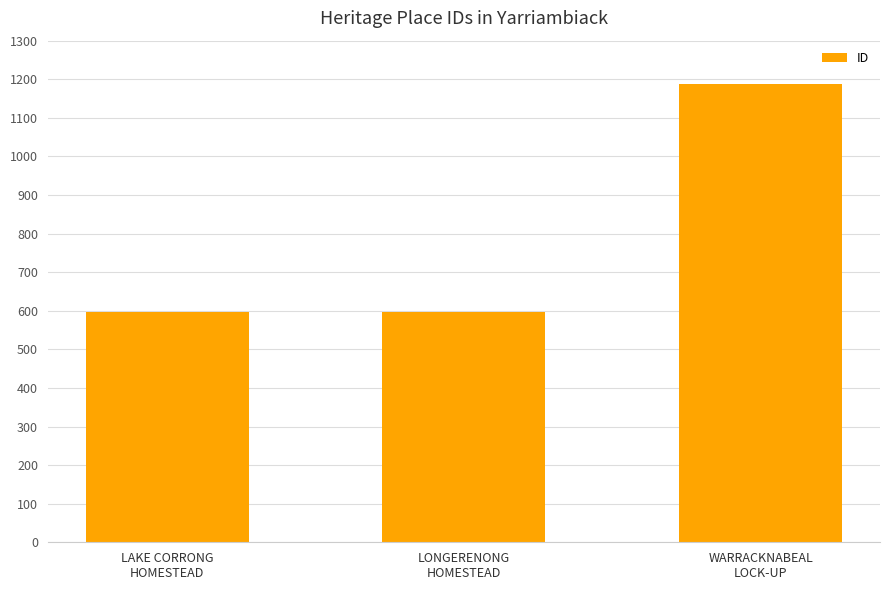

What position from the left is WARRACKNABEAL
LOCK-UP?

3